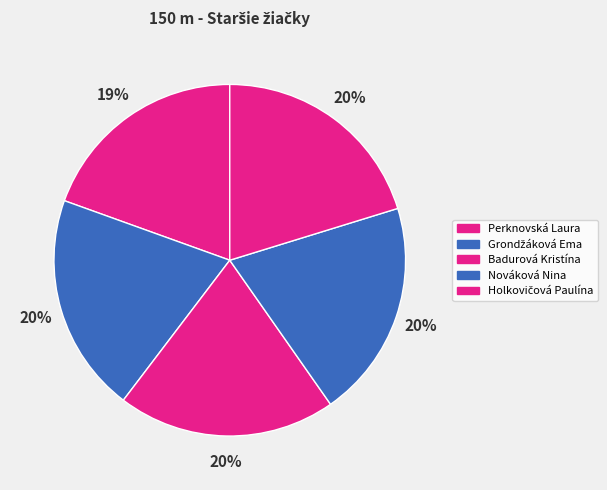

Is Nováková Nina the majority of the pie?

No